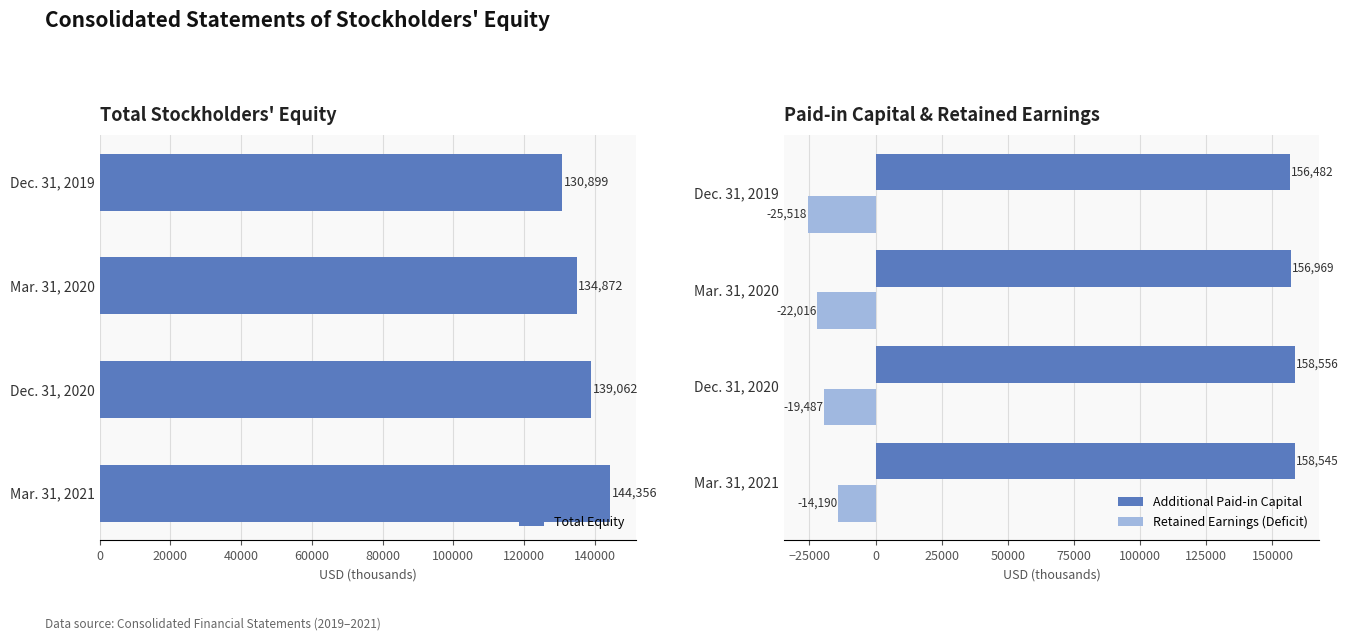

Which series has the widest spread of values?

Total Equity